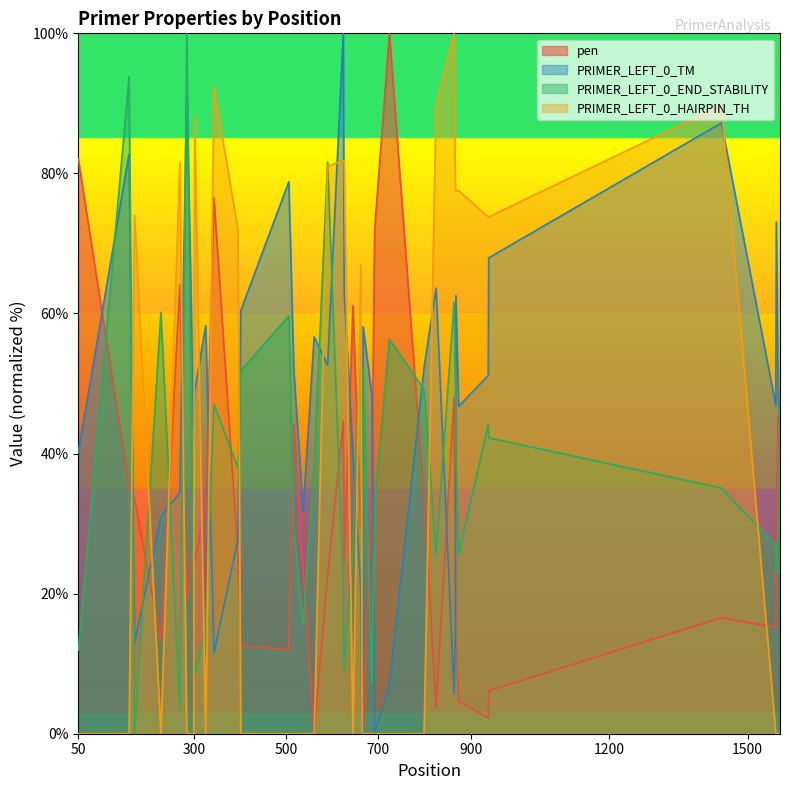

How many times do PRIMER_LEFT_0_END_STABILITY and pen cross each other?

17